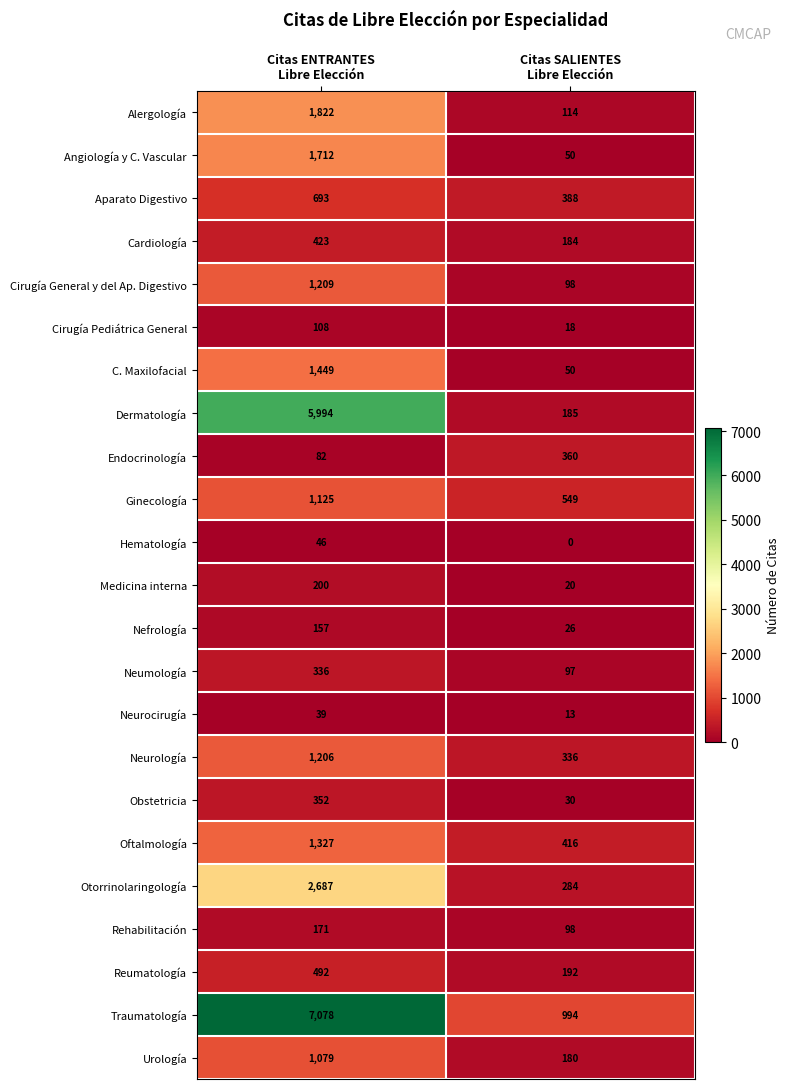

Rank the series by their maximum value, from highest to lowest.

Traumatología, Dermatología, Otorrinolaringología, Alergología, Angiología y C. Vascular, C. Maxilofacial, Oftalmología, Cirugía General y del Ap. Digestivo, Neurología, Ginecología, Urología, Aparato Digestivo, Reumatología, Cardiología, Endocrinología, Obstetricia, Neumología, Medicina interna, Rehabilitación, Nefrología, Cirugía Pediátrica General, Hematología, Neurocirugía